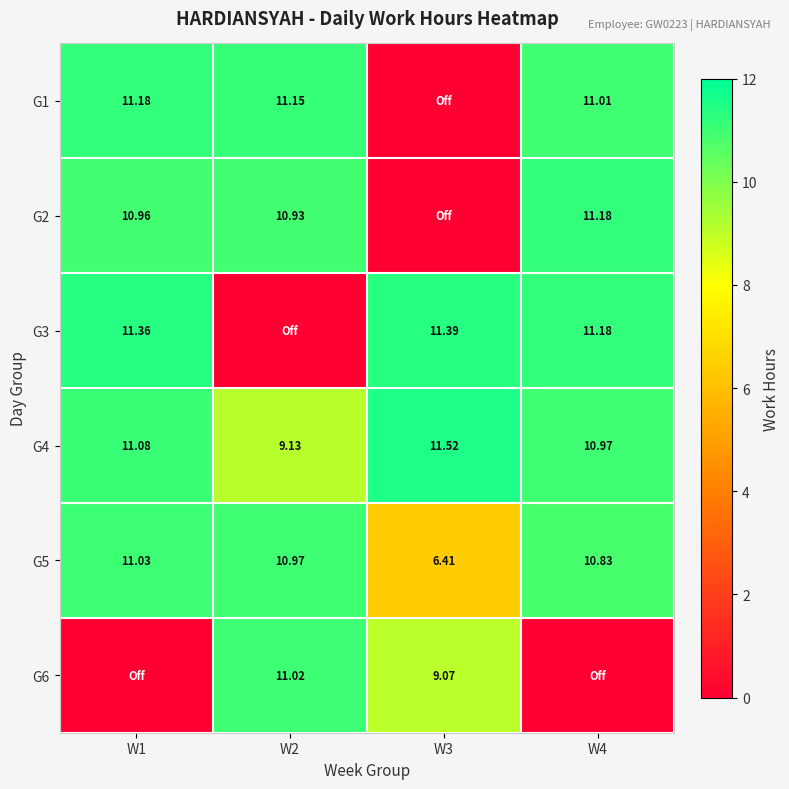

At W4, list the series in order from smallest to largest.

G6, G5, G4, G1, G2, G3